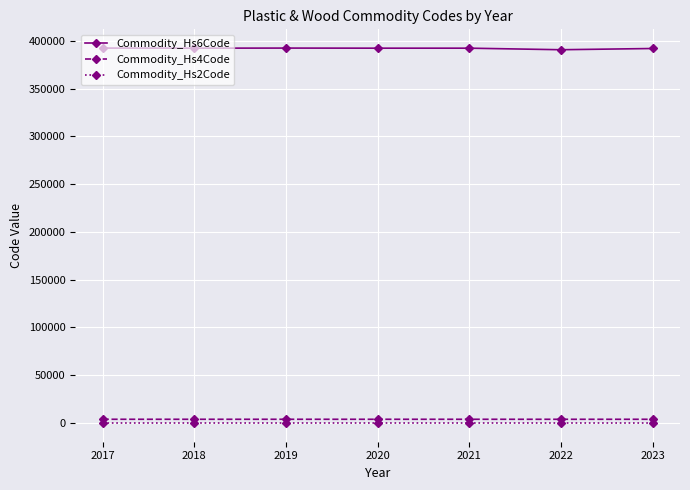

True or false: Commodity_Hs6Code and Commodity_Hs2Code cross at least once.

False